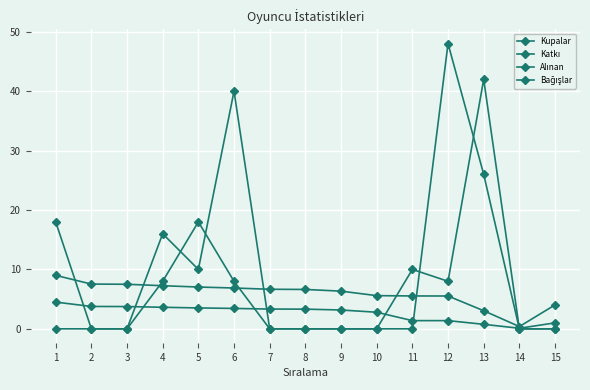

True or false: Alınan and Bağışlar intersect in this chart.

True